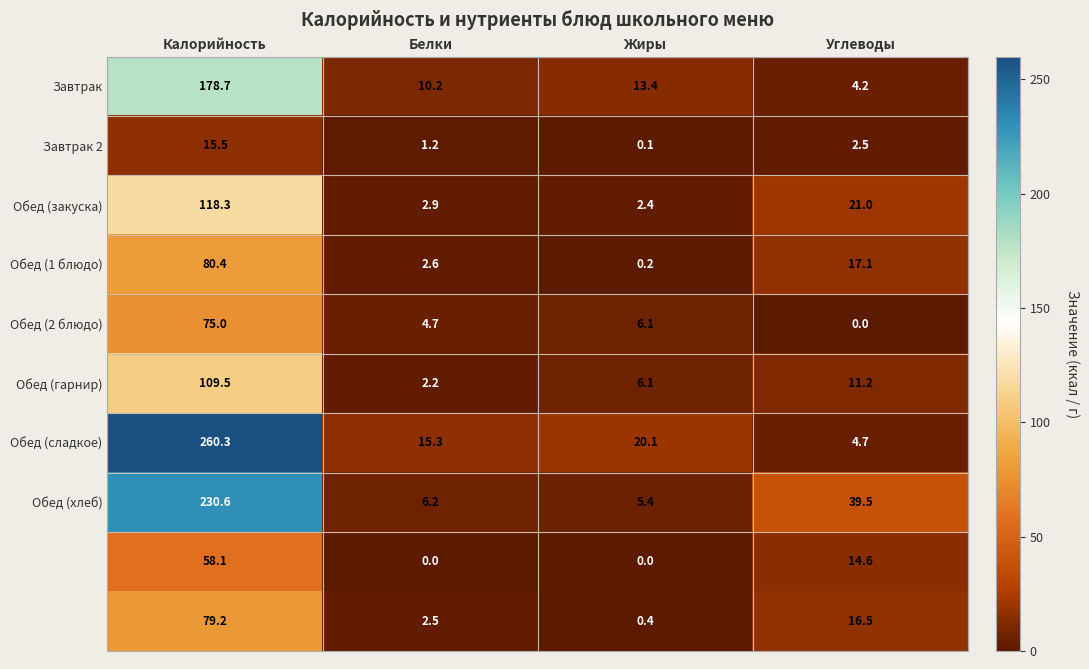

At which category does the chart reach its peak across all series?

Калорийность